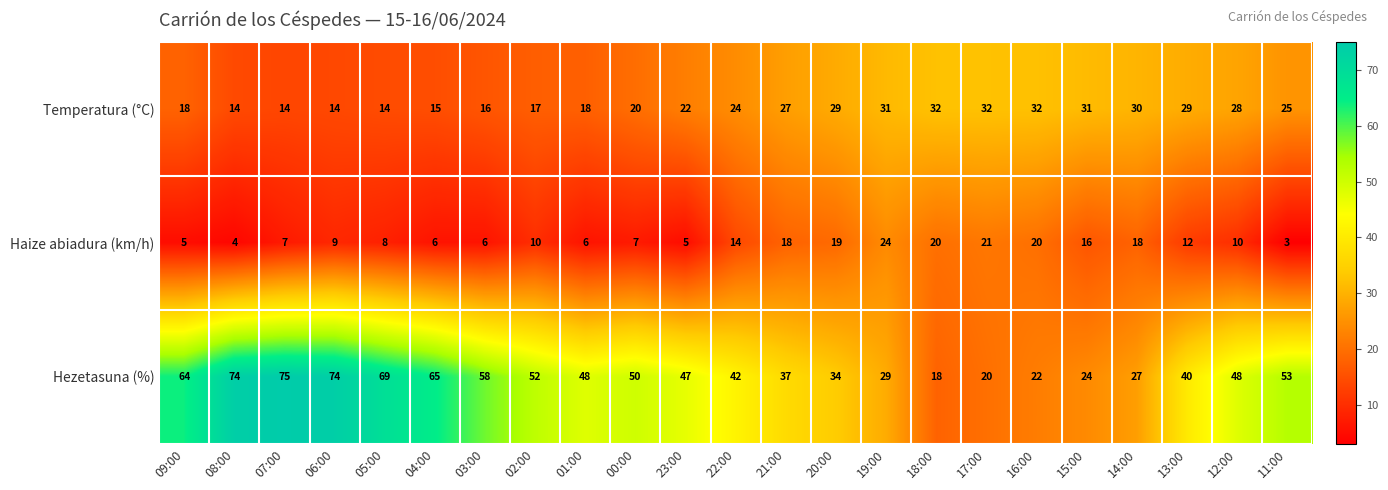

What is the total value across all series at 04:00?

86